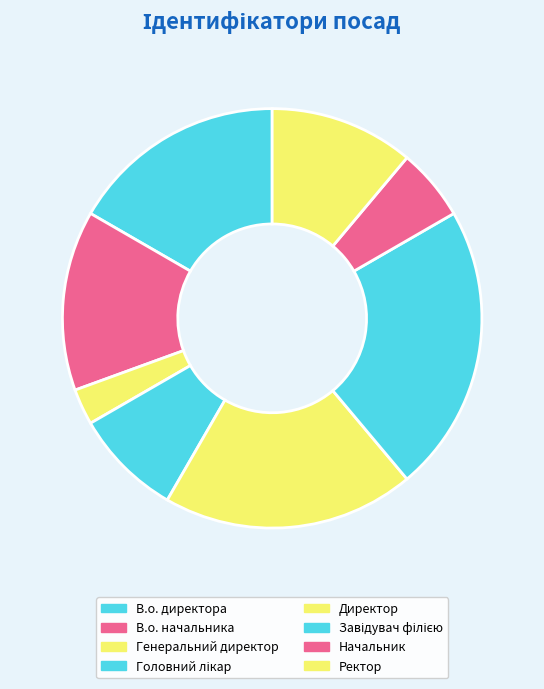

Combined, what portion of the pie is Директор and В.о. начальника?

33.3%